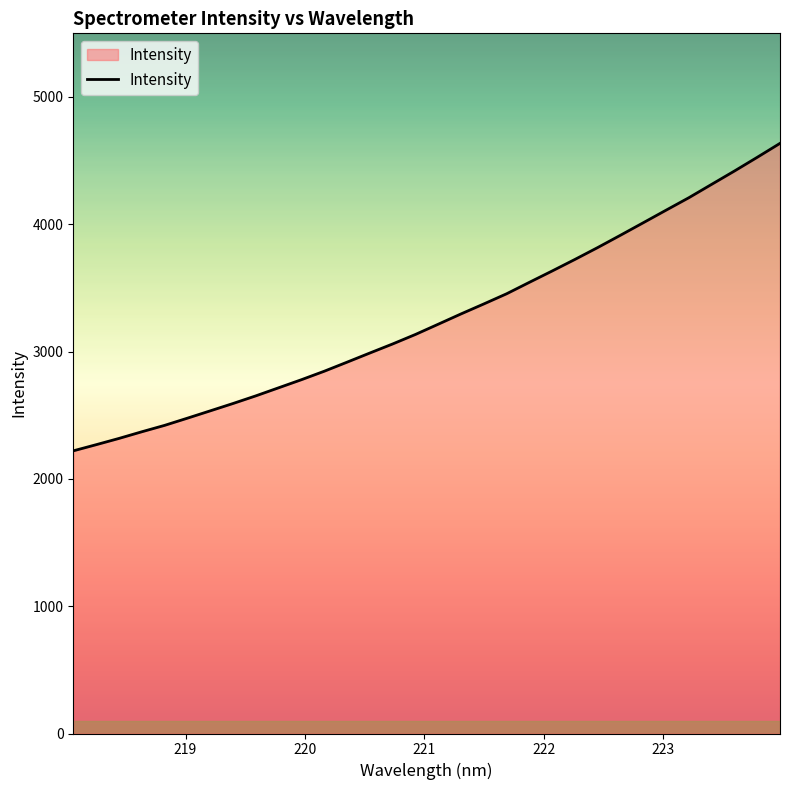

What is the difference between the maximum and minimum values?

2415.4